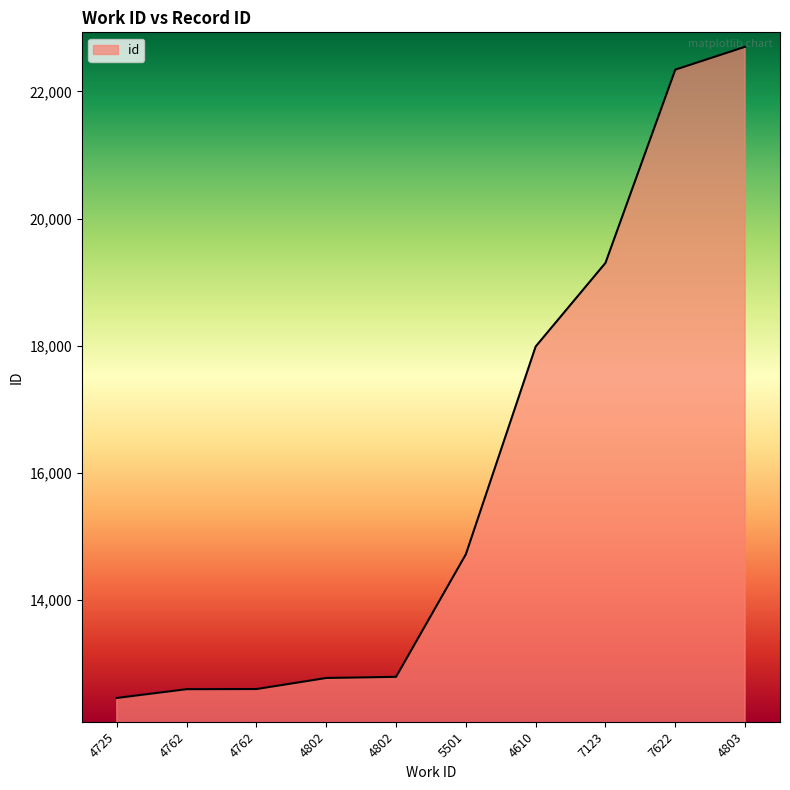

Is this an area chart (filled region under the line)?

Yes